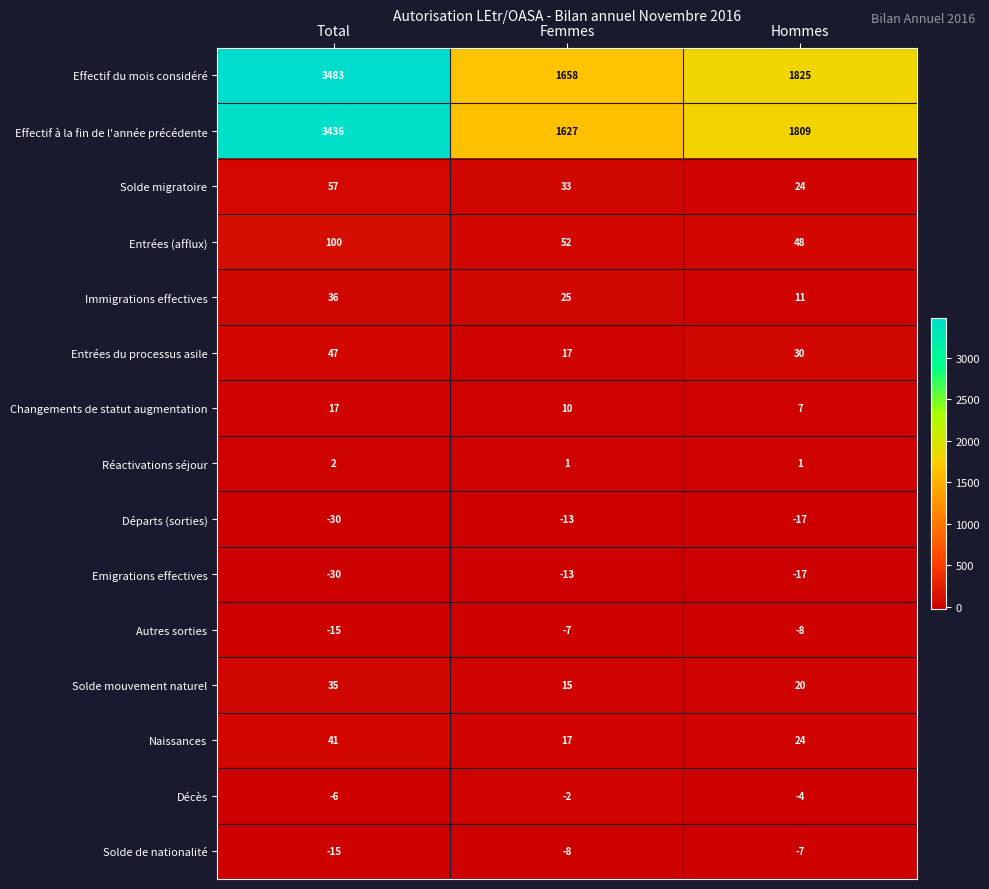

What is the difference between the highest and lowest values at Hommes?

1842